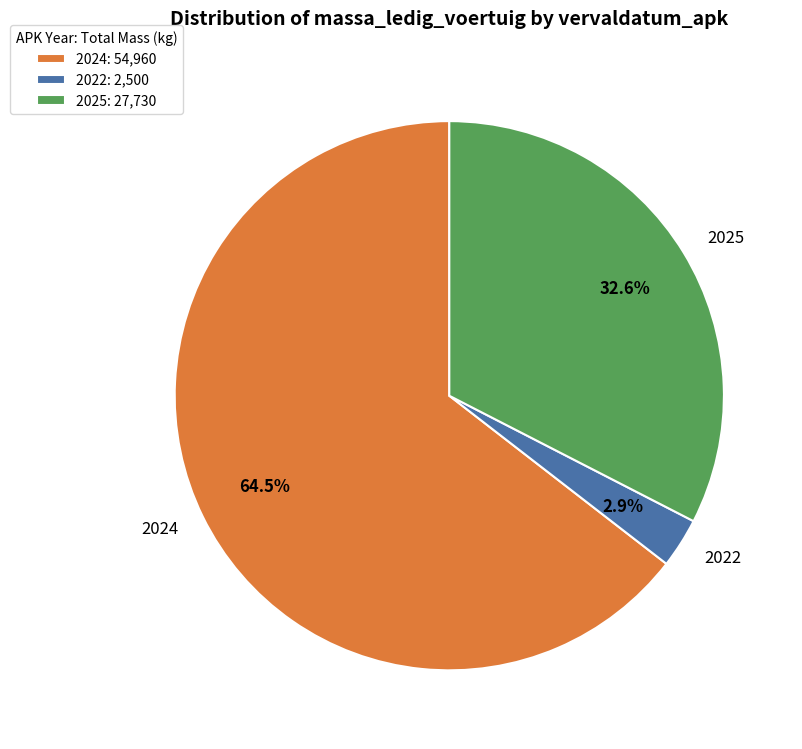

How much of the chart is everything except 2025?

67.4%